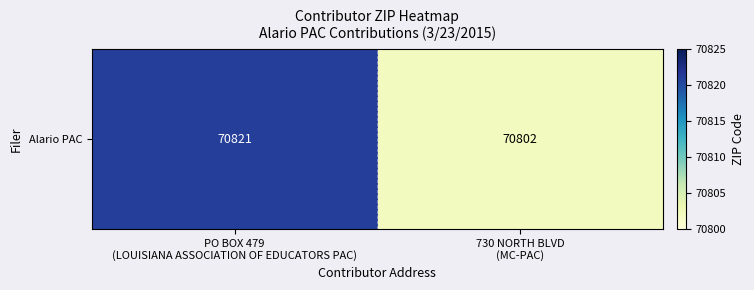

What is the difference between the maximum and minimum values?

19